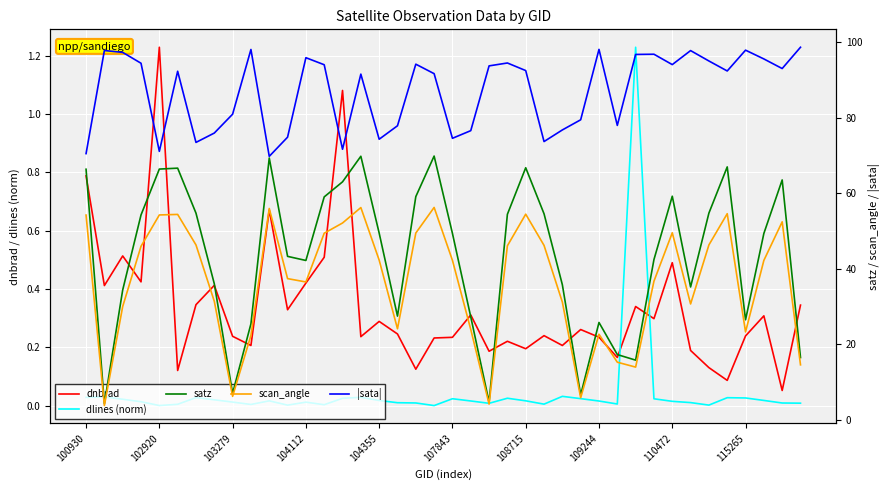

Which category has the highest value across all series?

39